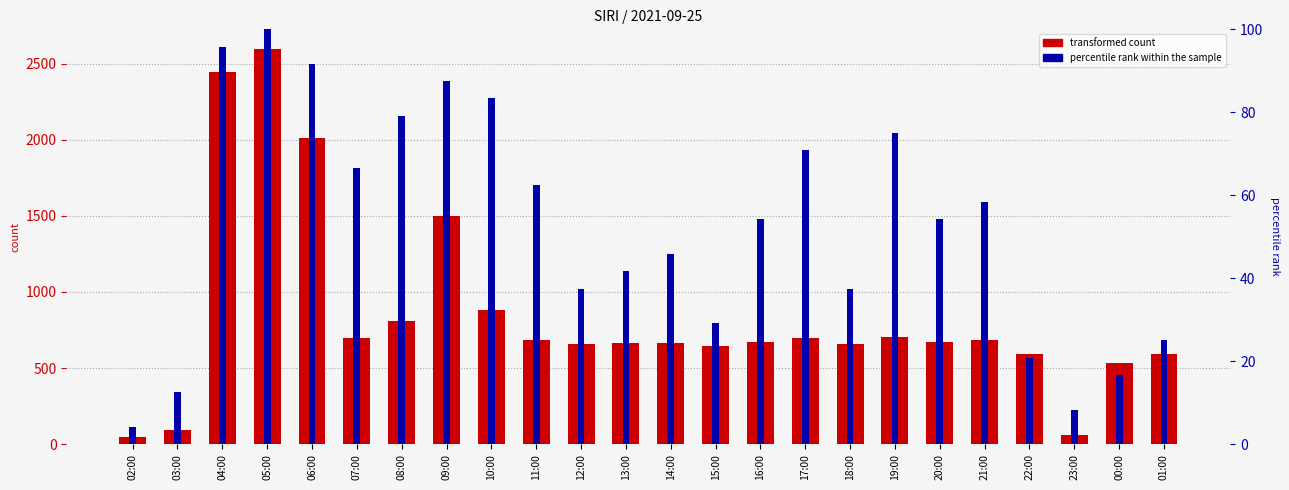

What is the value of the percentile rank within the sample bar at the 3rd from the left?

95.8